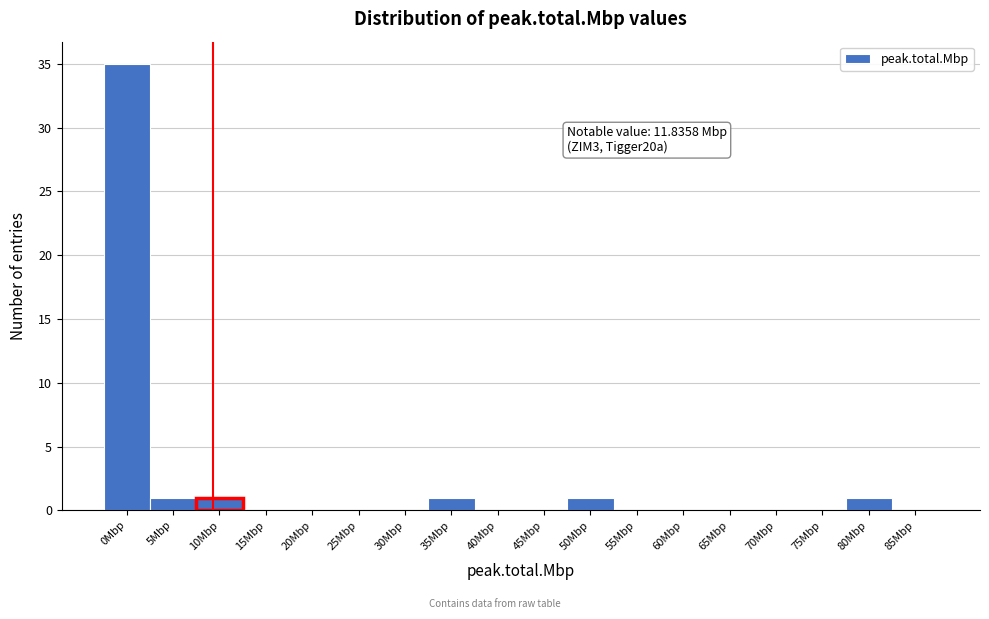

Reading right to left, extract all data points from this chart.

85Mbp=0	80Mbp=1	75Mbp=0	70Mbp=0	65Mbp=0	60Mbp=0	55Mbp=0	50Mbp=1	45Mbp=0	40Mbp=0	35Mbp=1	30Mbp=0	25Mbp=0	20Mbp=0	15Mbp=0	10Mbp=1	5Mbp=1	0Mbp=35